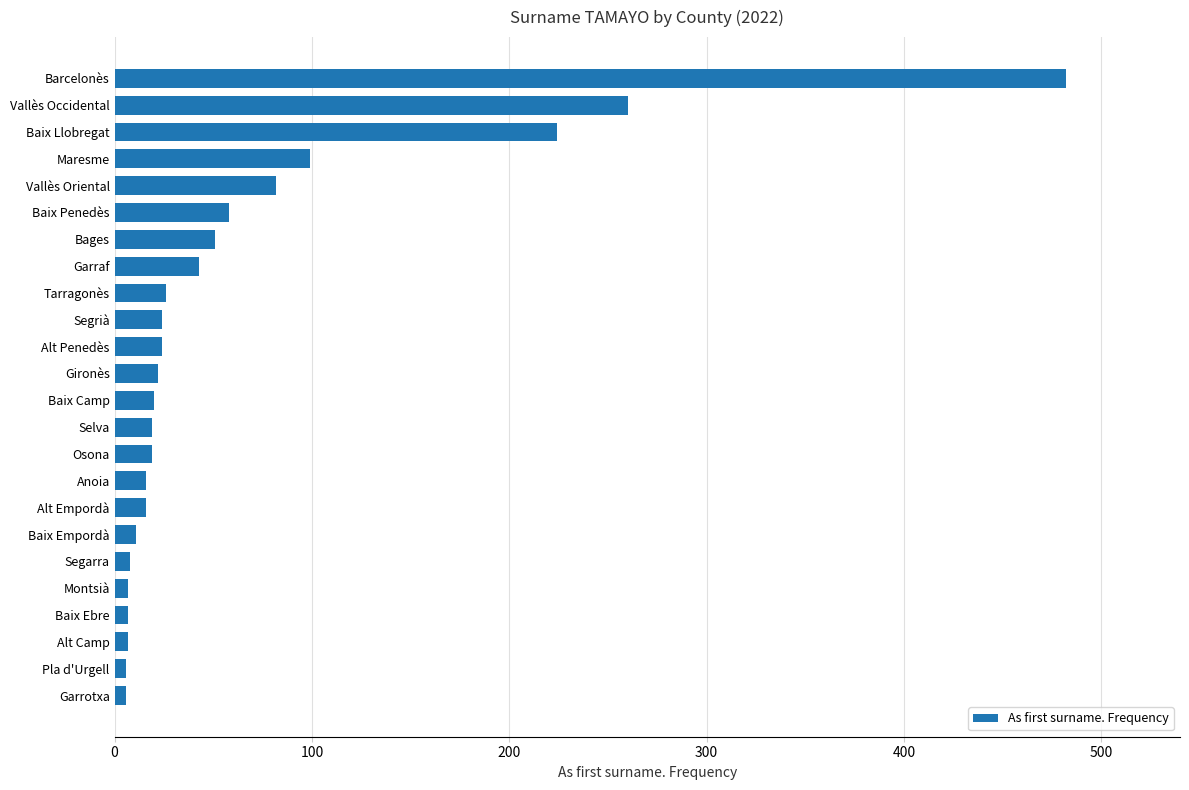

True or false: the data shows 19 at Osona.

True